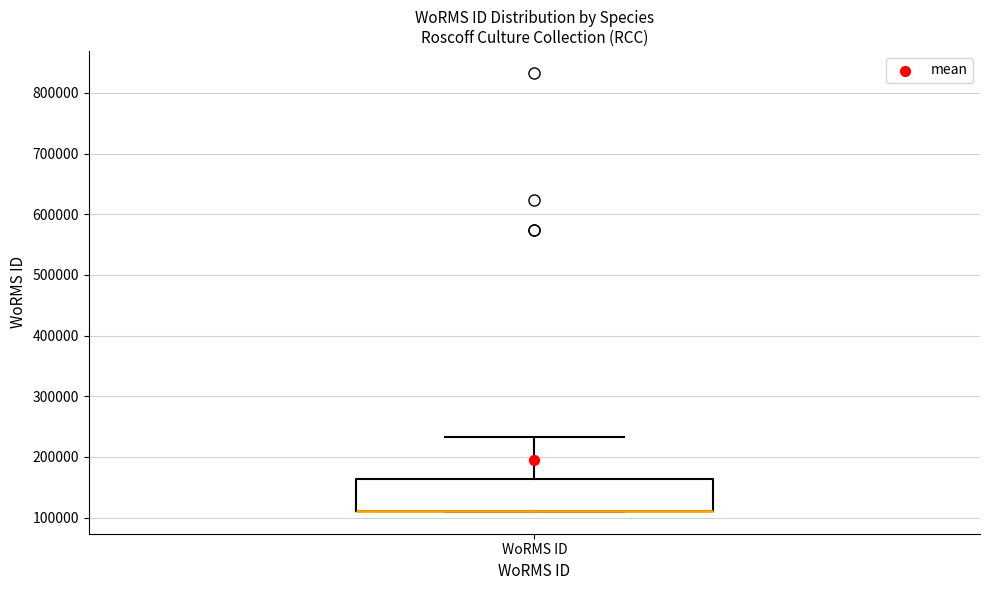

Transcribe this box plot: give where the median line is, the range the box spans, and where the two whiskers end, as read against the y-axis. The values are not printed on the chart, so give them approximately, as read against the axis.

median 110000 (drawn on the box's lower edge), box 110000 to 160000, whiskers 110000 to 230000